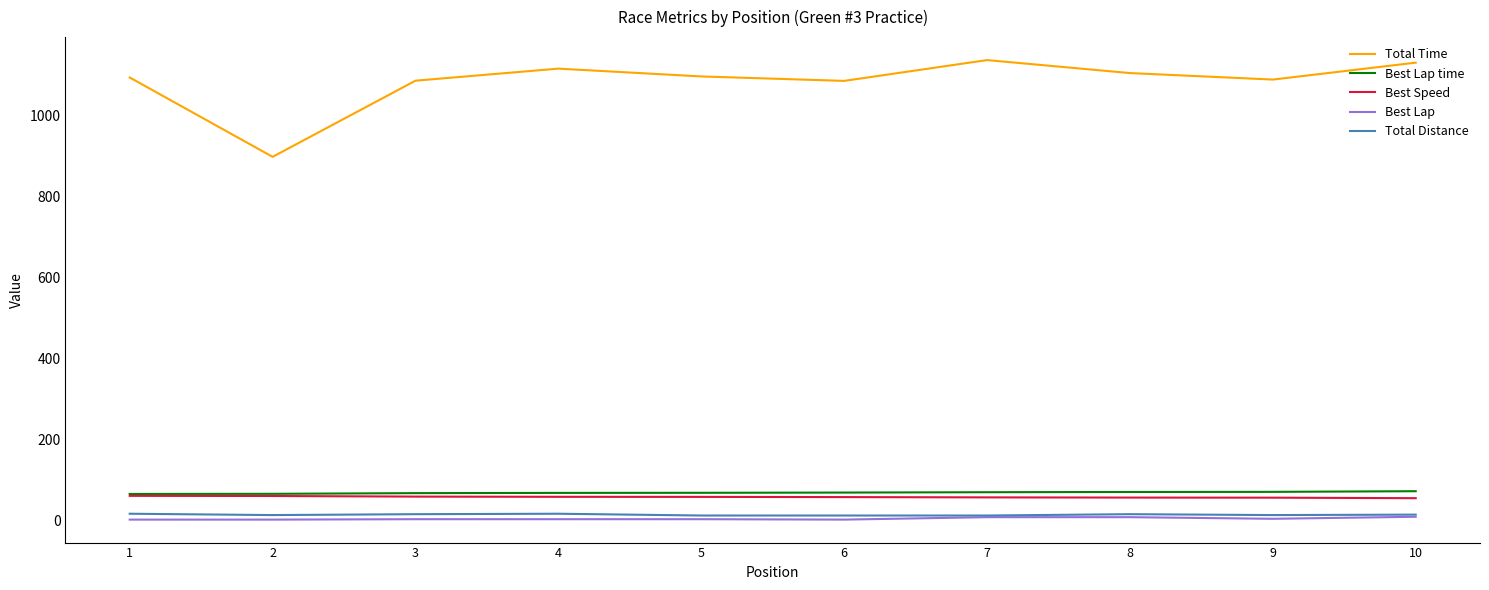

Which series has the largest range (max minus min)?

Total Time